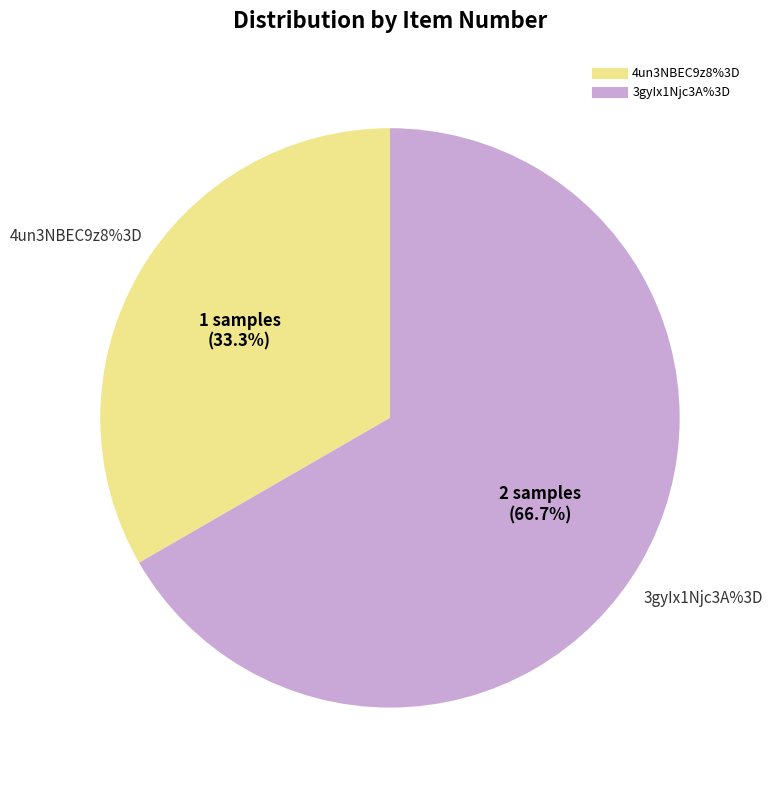

To the nearest percent, what portion does 4un3NBEC9z8%3D represent?

33%